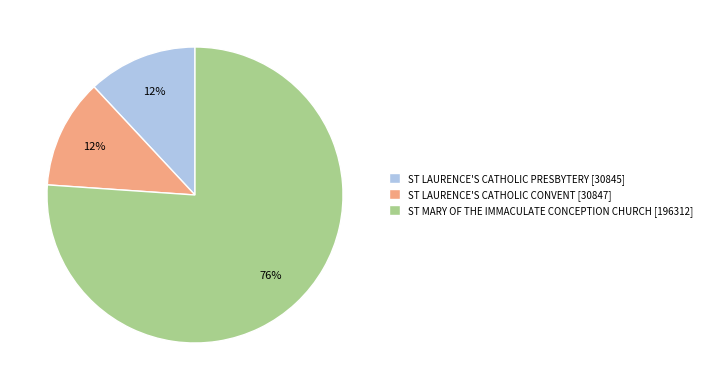

How many segments does this pie chart have?

3